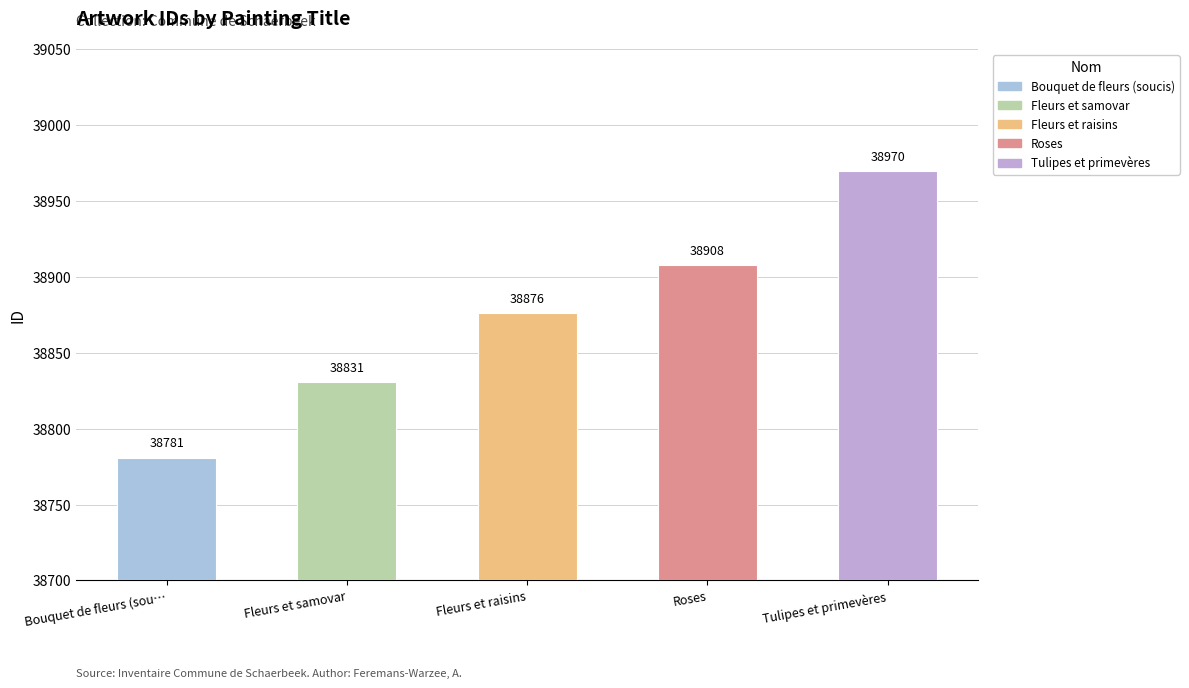

Approximately how many times larger is the value at Bouquet de fleurs (soucis) compared to Fleurs et raisins?

1.0